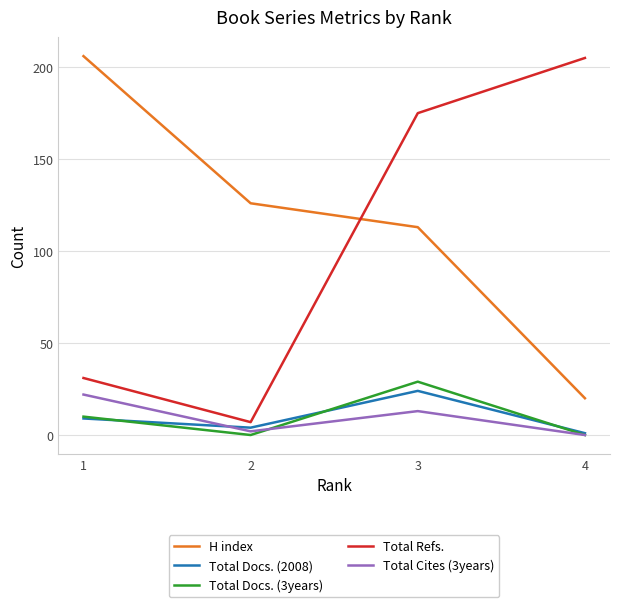

Is the value of Total Refs. at 1 greater than the value of Total Cites (3years) at 4?

Yes